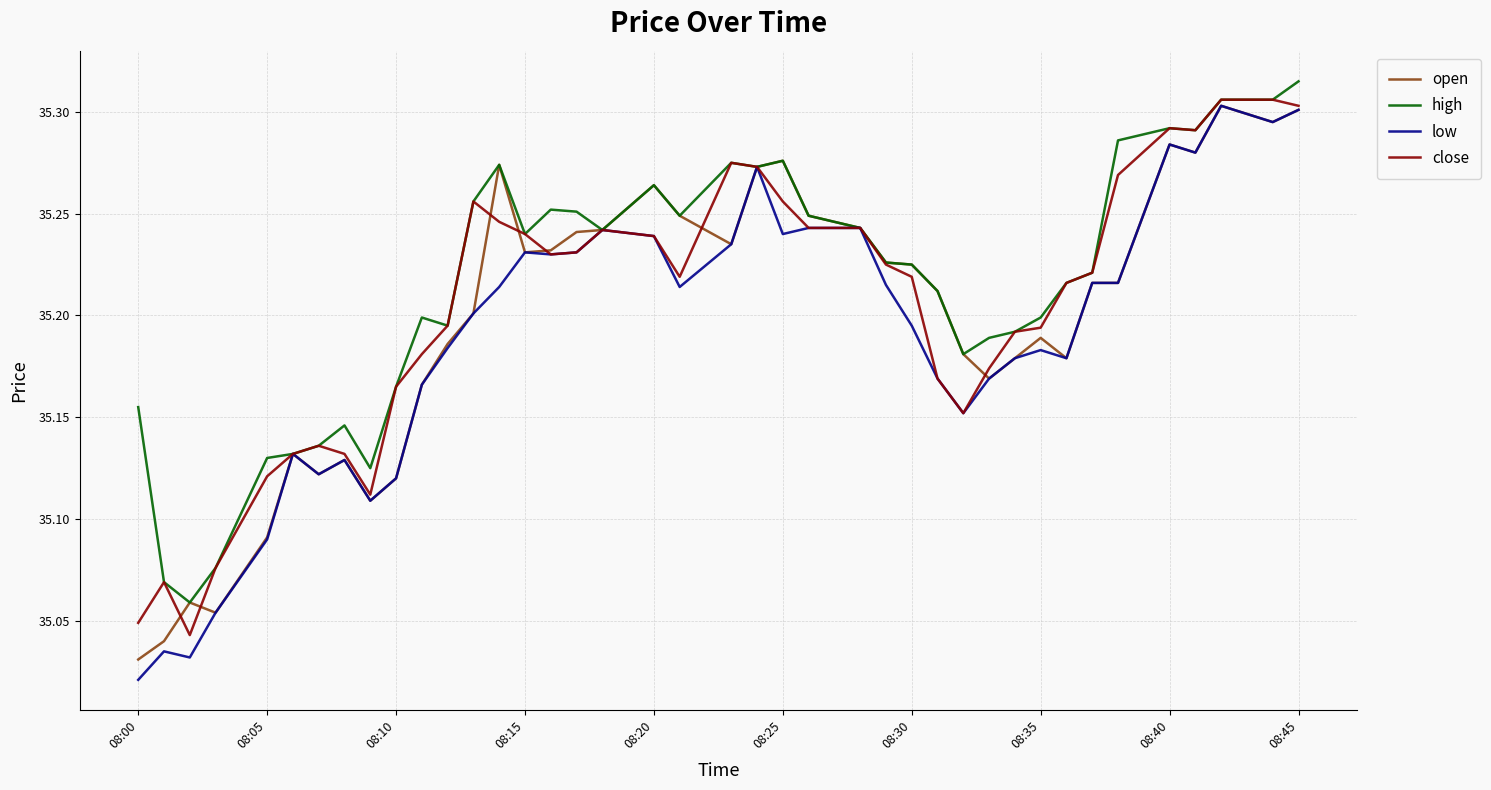

Which series has the widest spread of values?

low